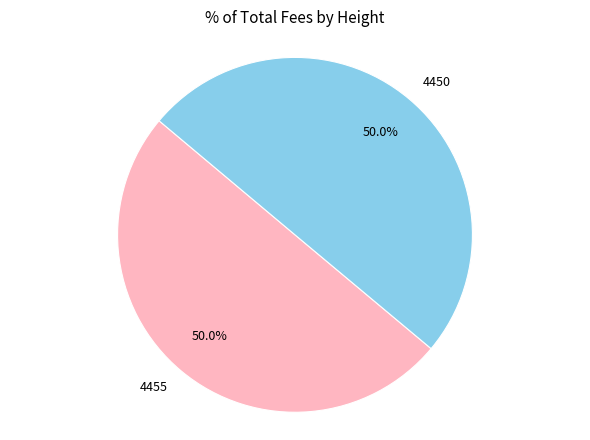

What portion of the pie excludes 4455?

50.0%